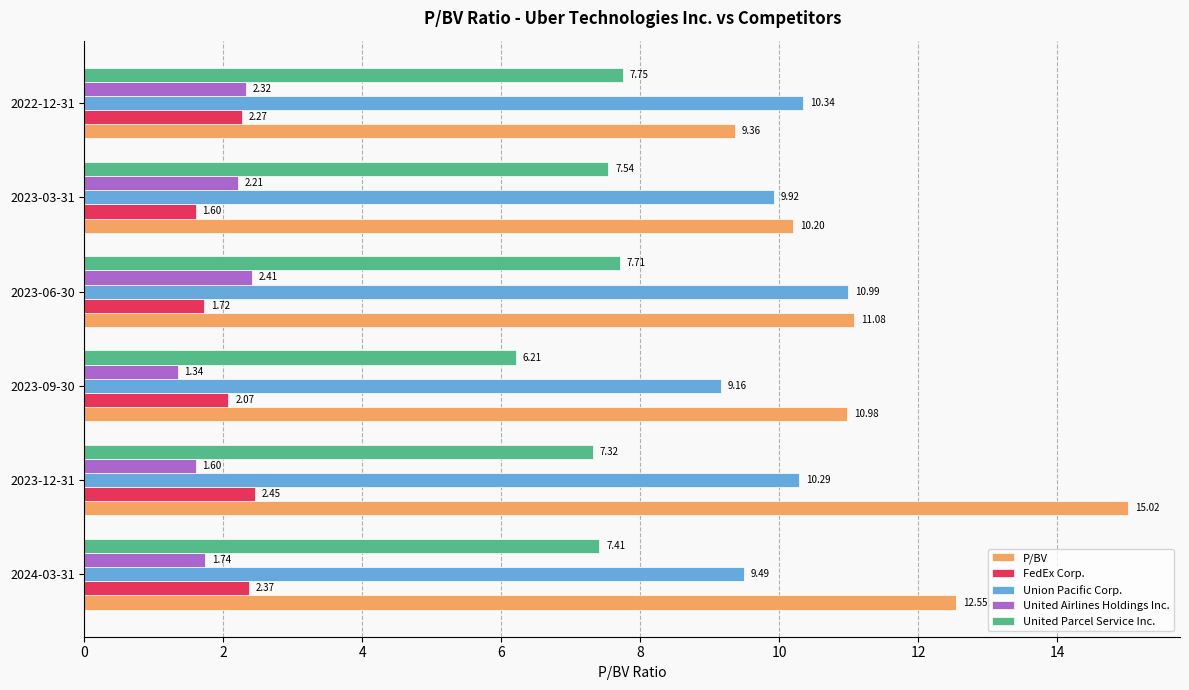

Which series has the widest spread of values?

P/BV